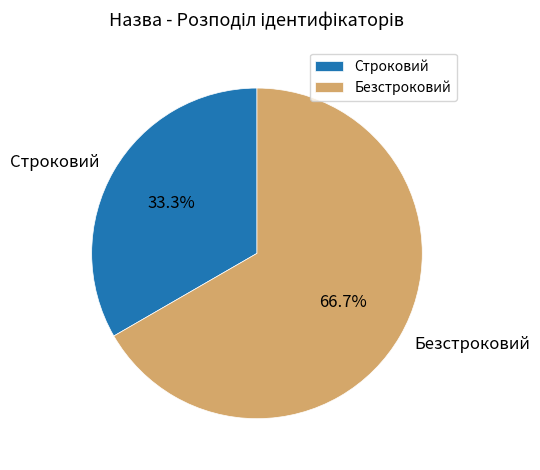

How much of the chart is everything except Безстроковий?

33.3%